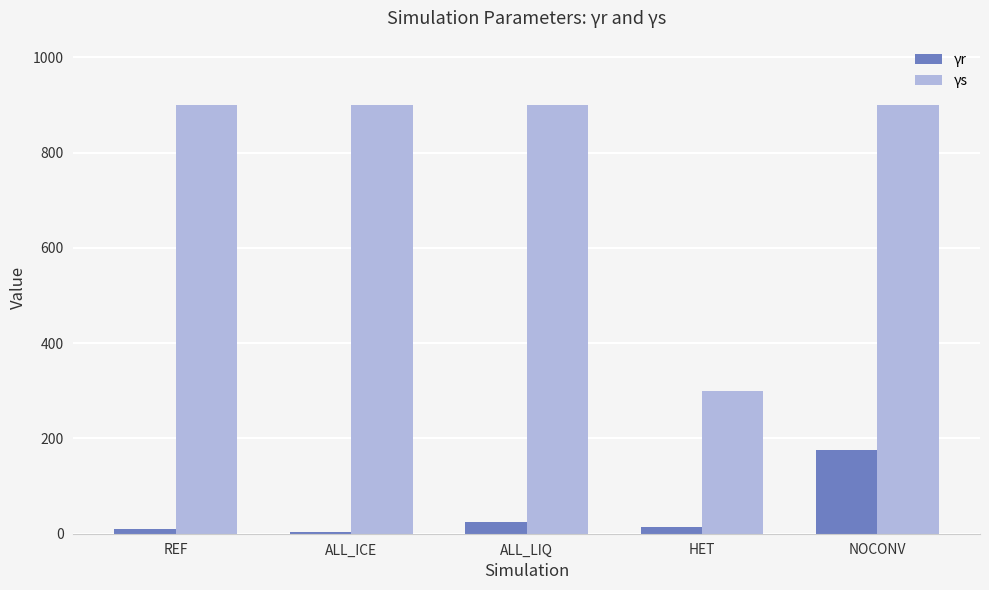

The value of γs at ALL_LIQ is 1307.5. True or false?

False